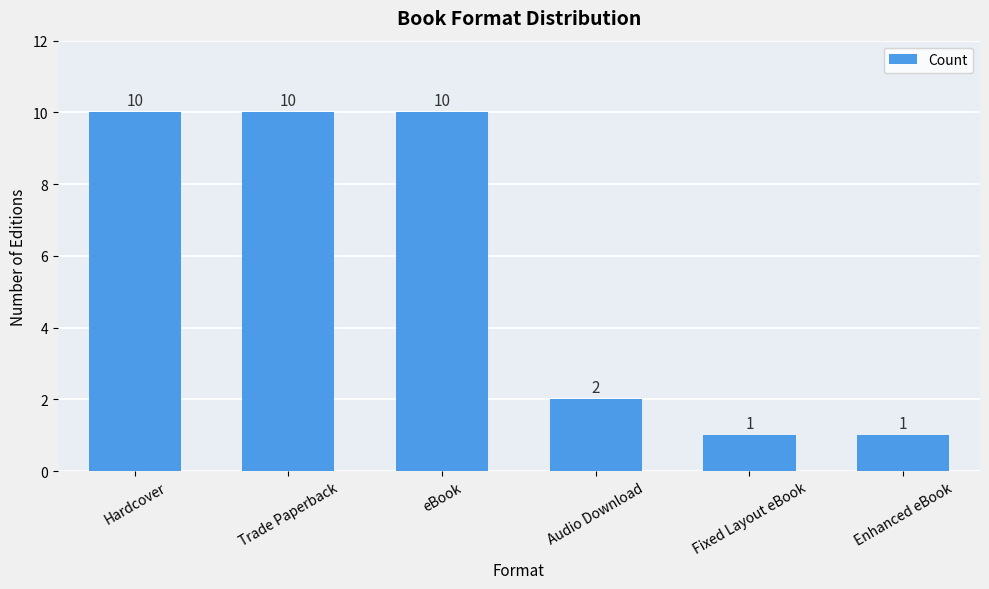

Reading right to left, list all the values displayed in this chart.

Enhanced eBook=1	Fixed Layout eBook=1	Audio Download=2	eBook=10	Trade Paperback=10	Hardcover=10